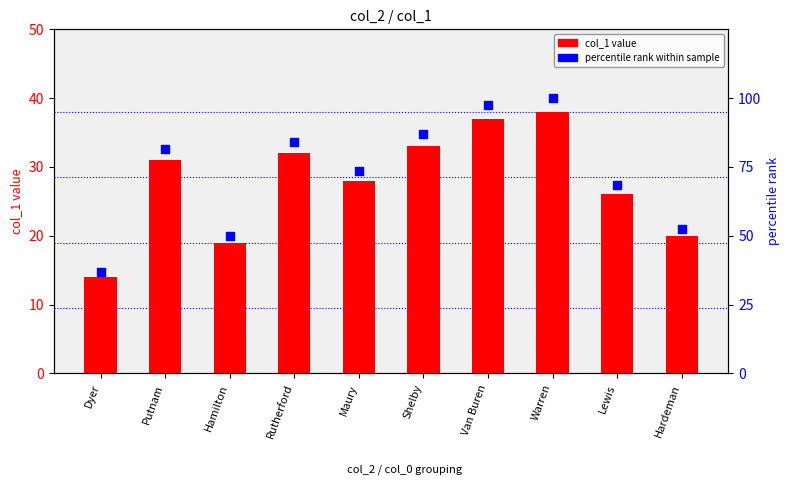

Which series contains the lowest Y value?

col_1 value